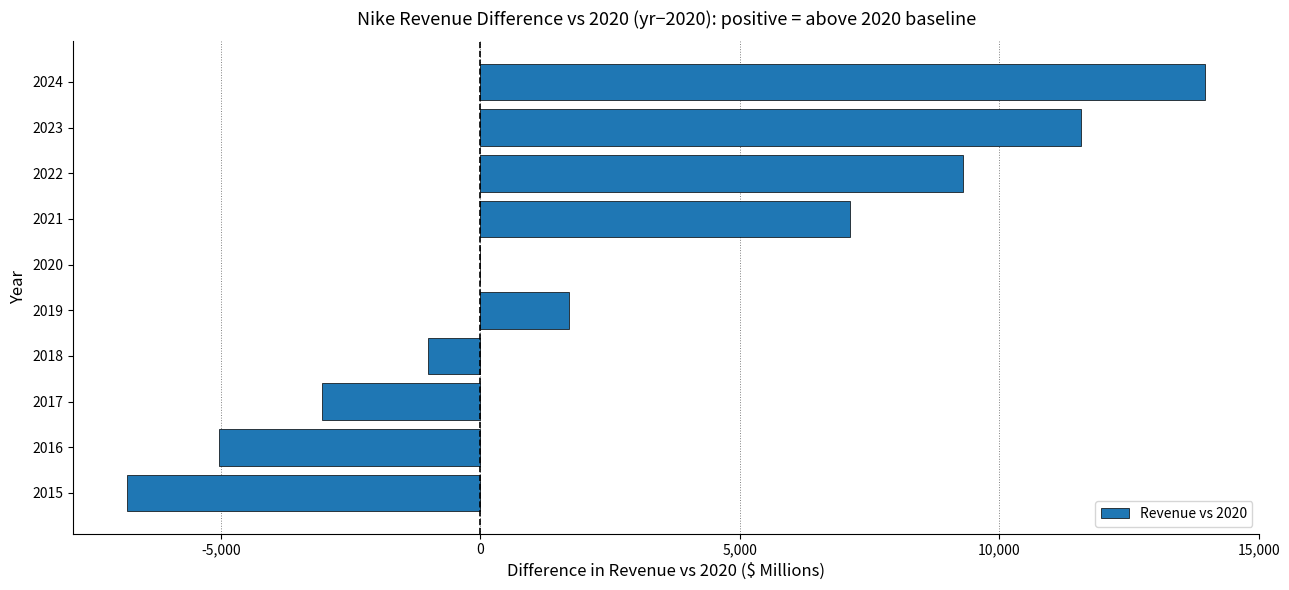

The value at 2018 is -1006.0. True or false?

True